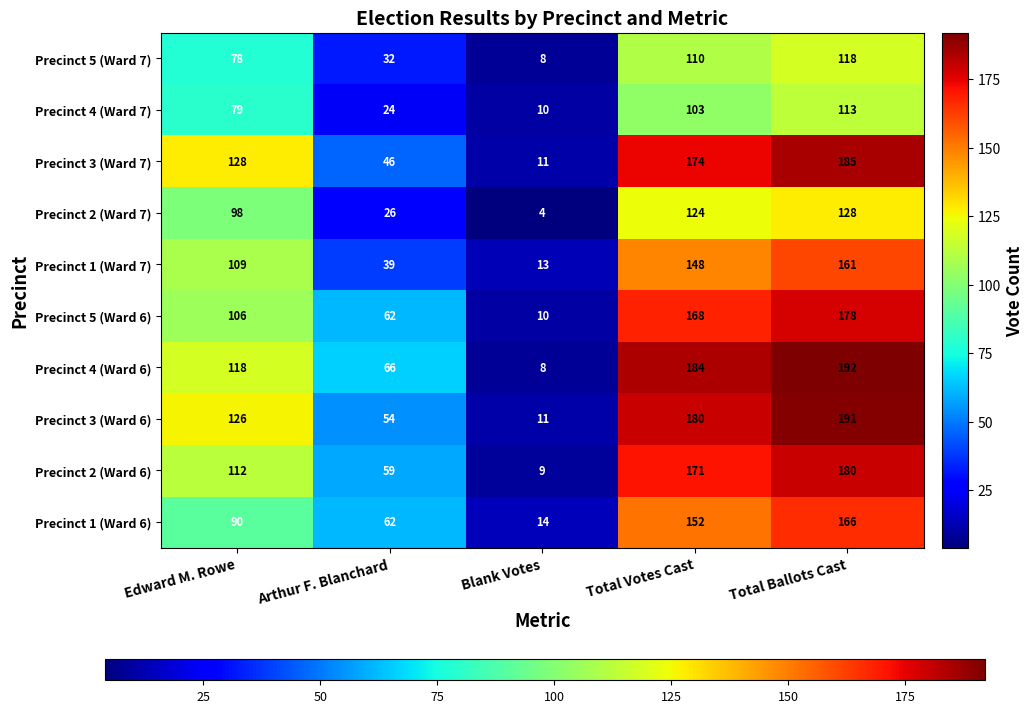

List the labels in order of Precinct 2 (Ward 7) value, largest first.

Total Ballots Cast, Total Votes Cast, Edward M. Rowe, Arthur F. Blanchard, Blank Votes